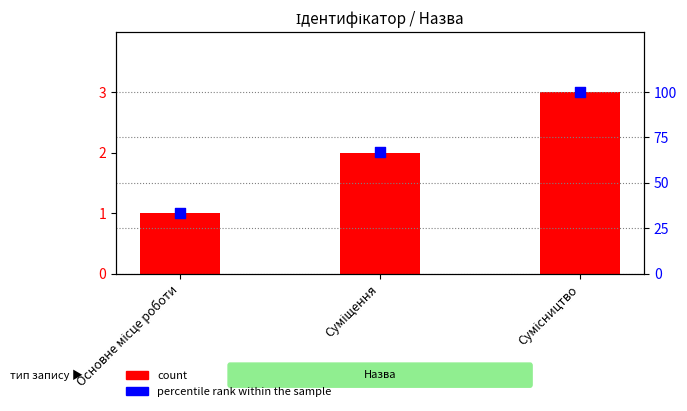

Which series has the widest spread of Y values?

percentile rank within the sample